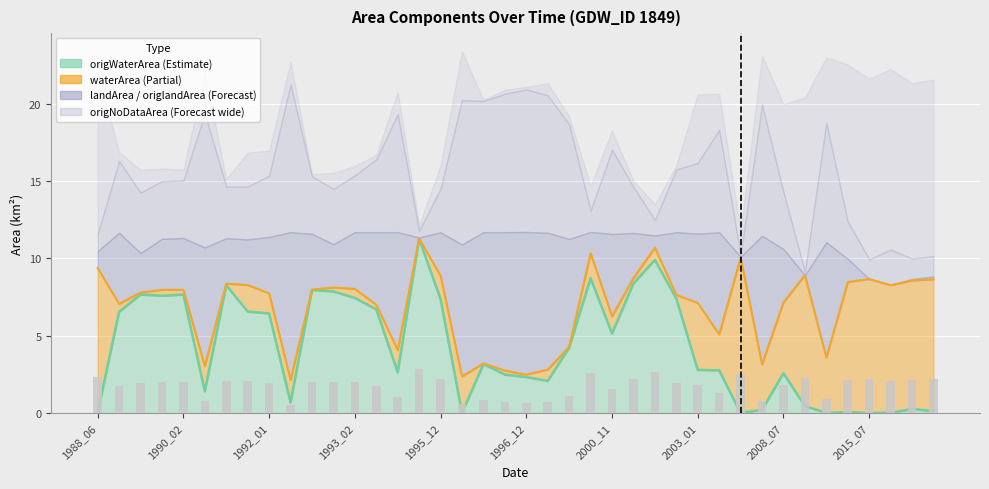

What is the value of the landArea bar at the 24th from the left?

1.4